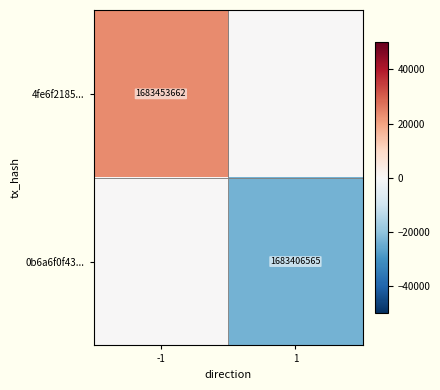

Which category has the lowest value in the 4fe6f2185... series?

1